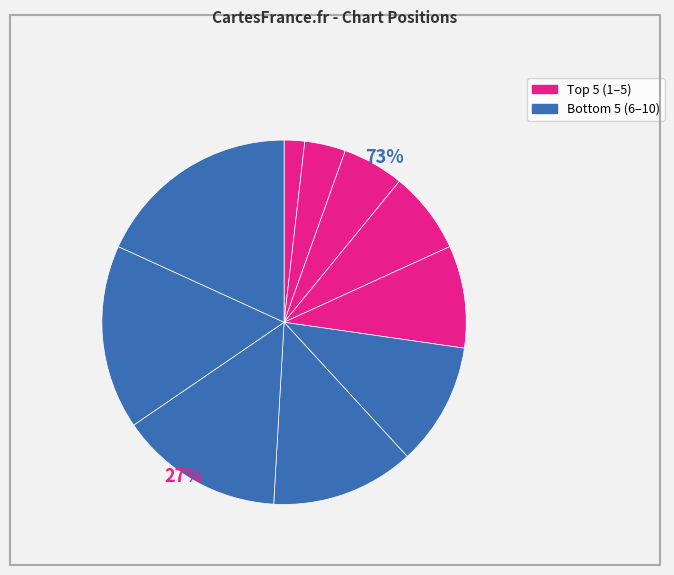

How many segments does this pie chart have?

10